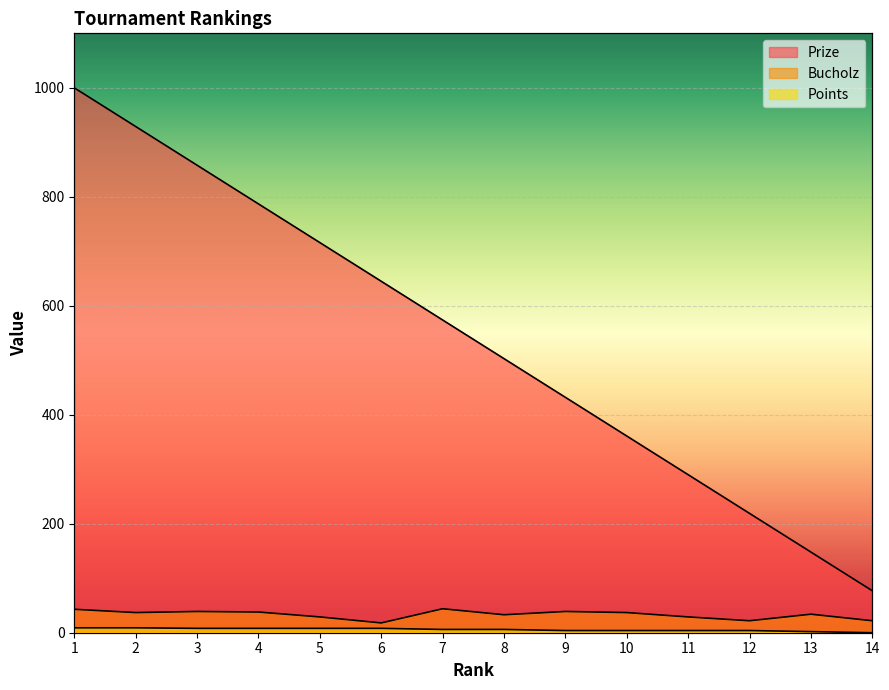

What is the difference between the Points values at 9 and 3?

4